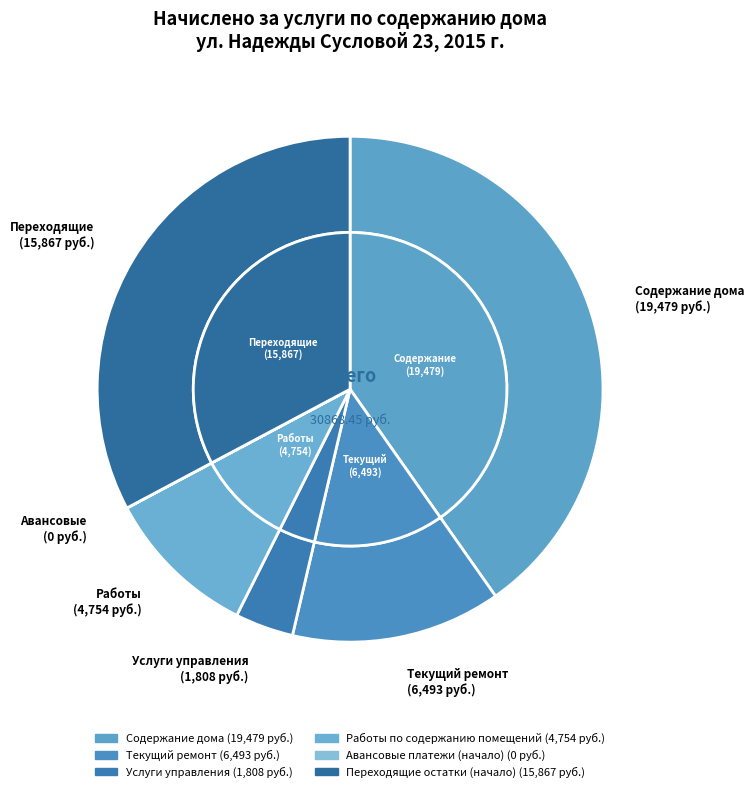

How many slices are in this pie chart?

6